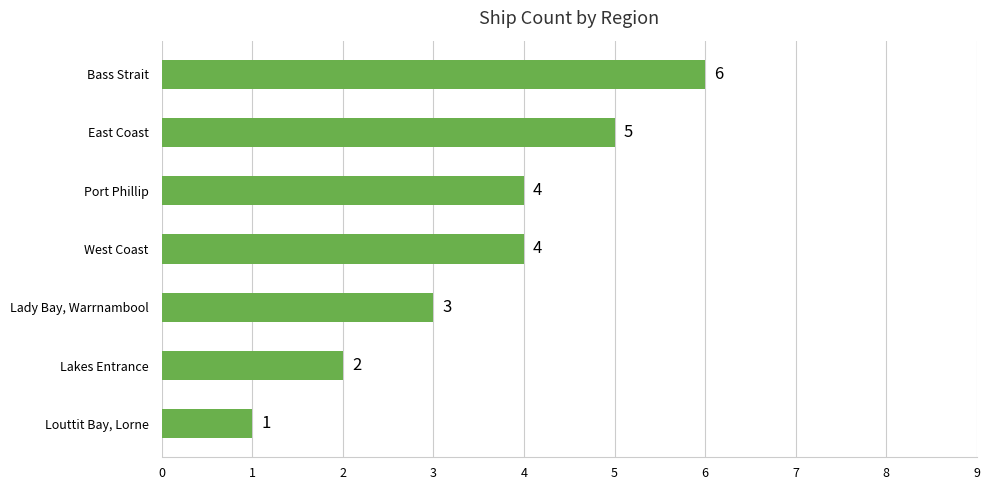

How many series are shown in this chart?

1